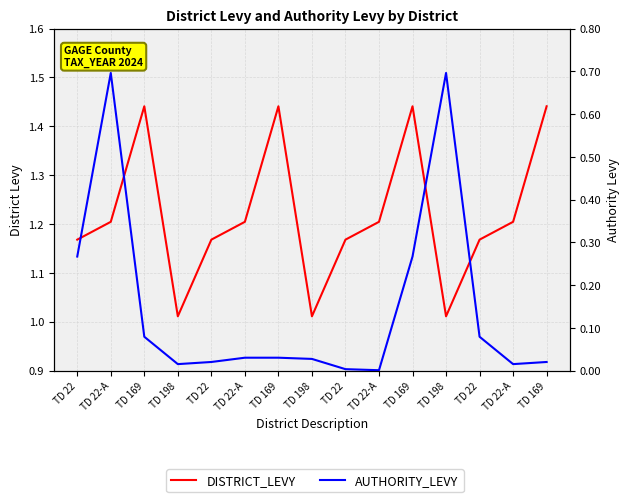

The value of AUTHORITY_LEVY at TD 22-A is 0.0. True or false?

True